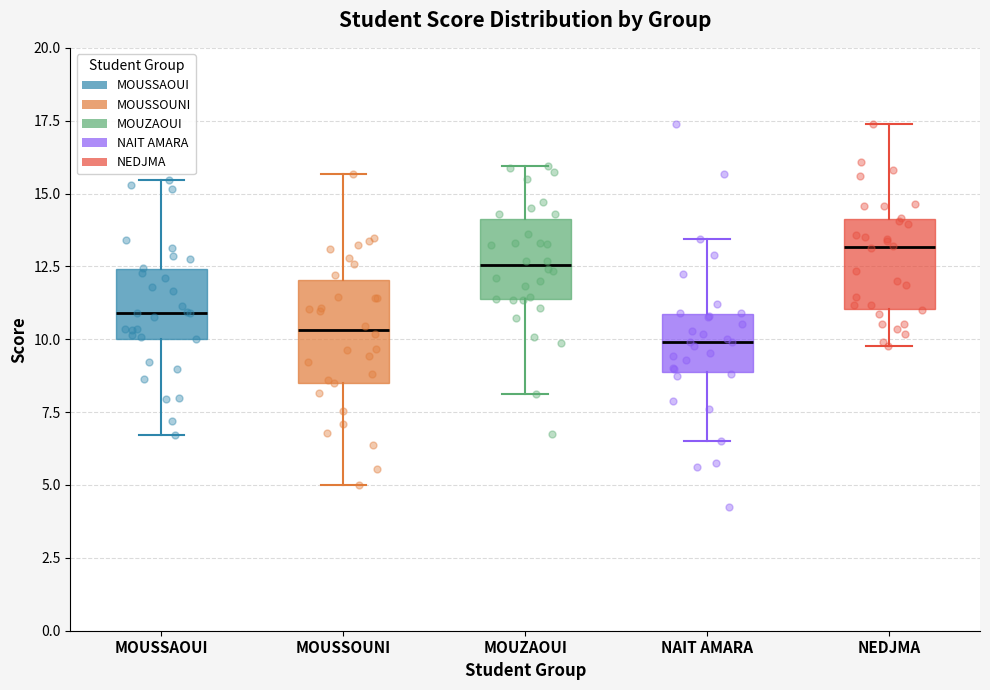

Reading left to right, transcribe this box plot: for each box, give where its median line is, the range the box spans, and where its two whiskers end, as read against the y-axis. The values are not printed on the chart, so give them approximately, as read against the axis.

MOUSSAOUI: median 11.0, box 10.0 to 12.5, whiskers 6.5 to 15.5
MOUSSOUNI: median 10.5, box 8.5 to 12.0, whiskers 5.0 to 15.5
MOUZAOUI: median 12.5, box 11.5 to 14.0, whiskers 8.0 to 16.0
NAIT AMARA: median 10.0, box 9.0 to 11.0, whiskers 6.5 to 13.5
NEDJMA: median 13.0, box 11.0 to 14.0, whiskers 10.0 to 17.5